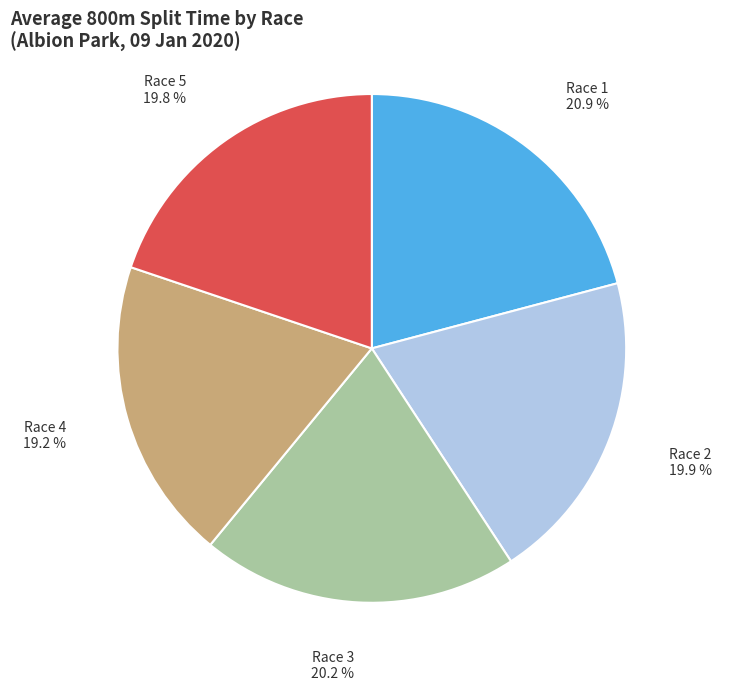

What percentage do Race 5 and Race 1 together represent?

40.7%